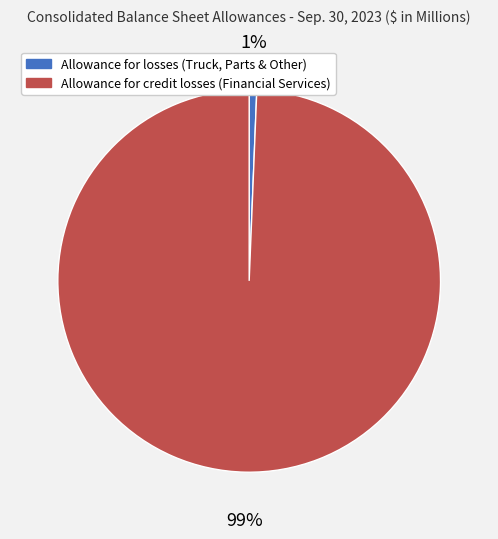

To the nearest percent, what is the average slice percentage?

50%